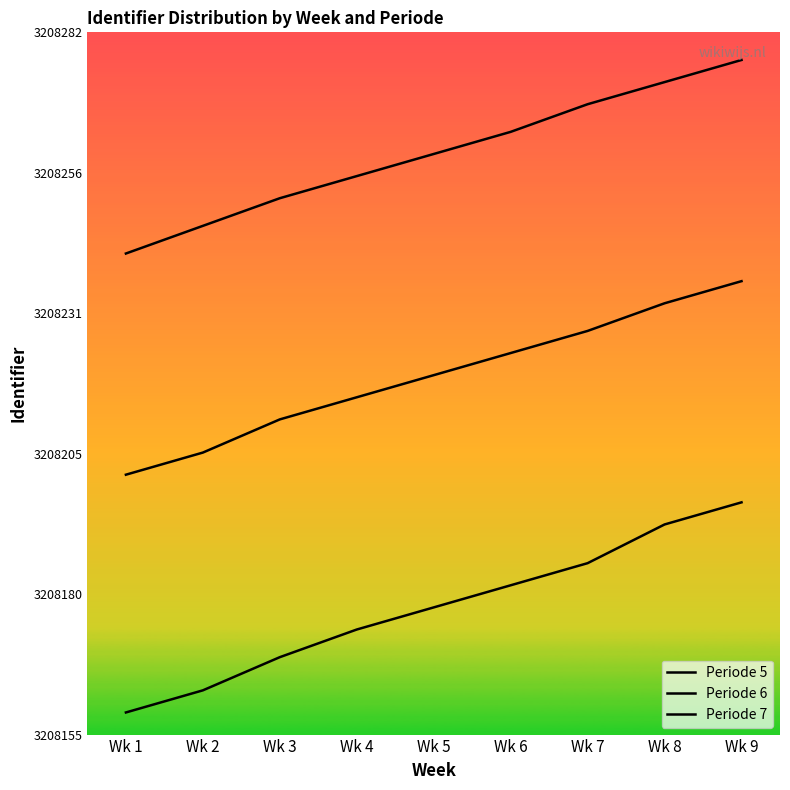

At how many categories does at least one series exceed 3208223?

9